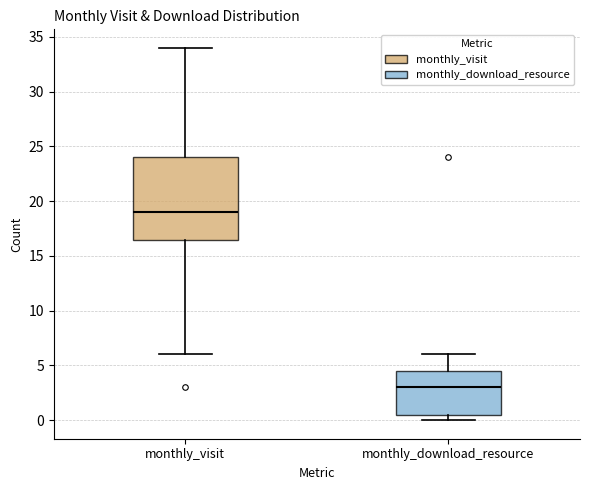

Comparing the boxes themselves (not the whiskers), which one is the tallest?

monthly_visit